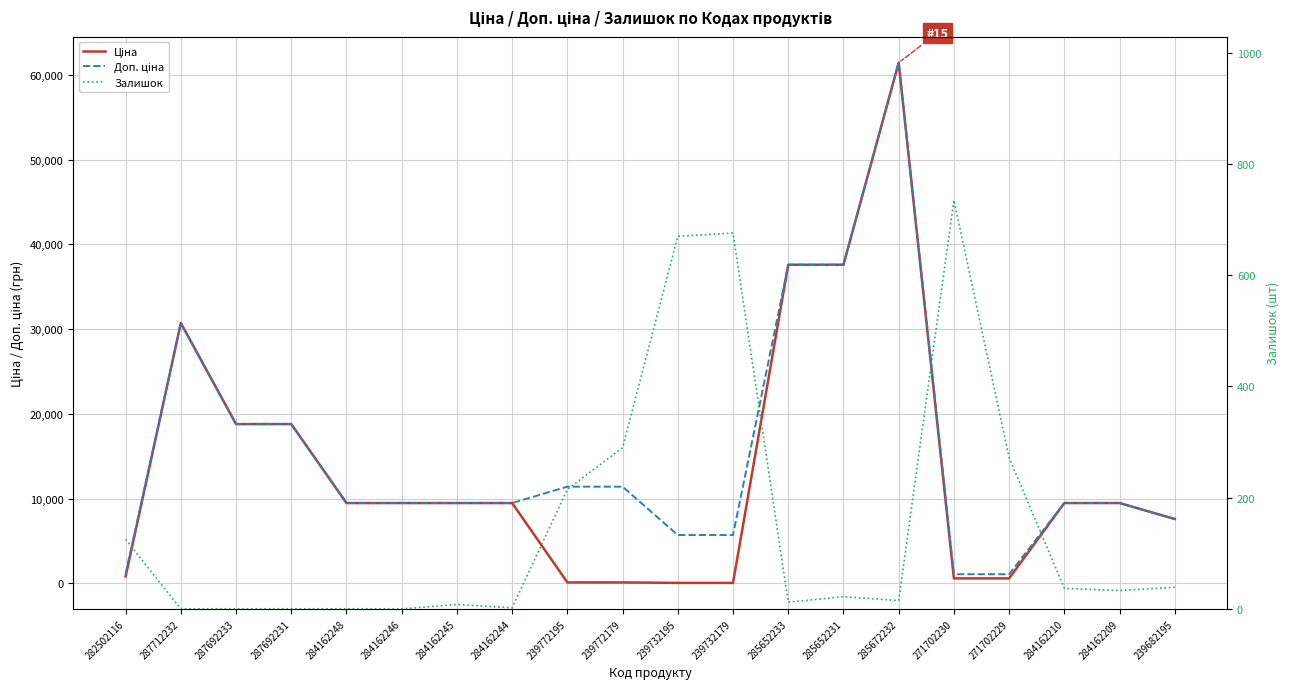

What is the label of the 2nd point from the right?

284162209